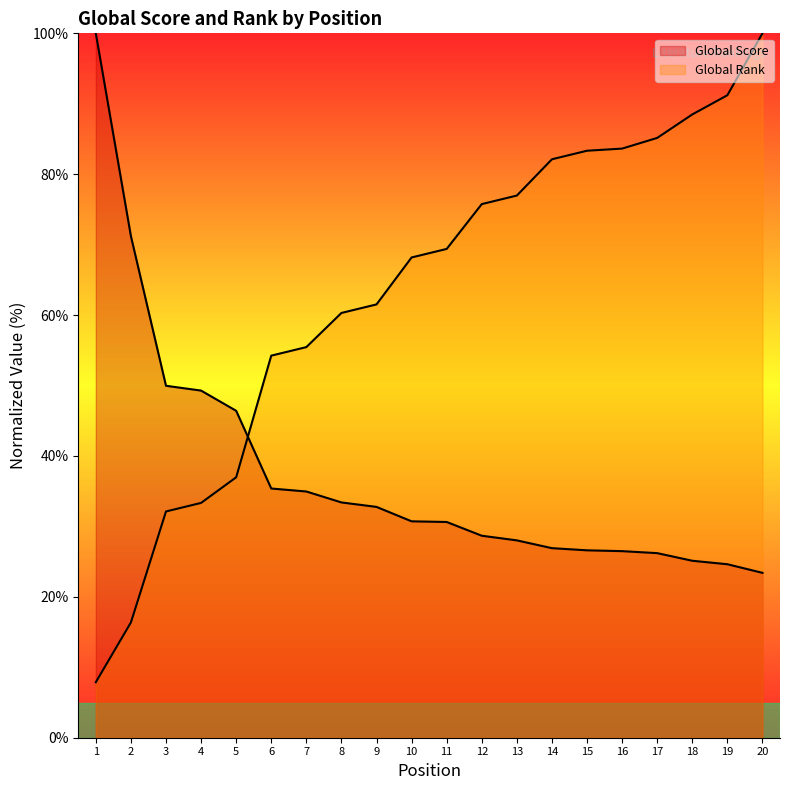

List the series in order of their overall mean, lowest first.

Global Score, Global Rank